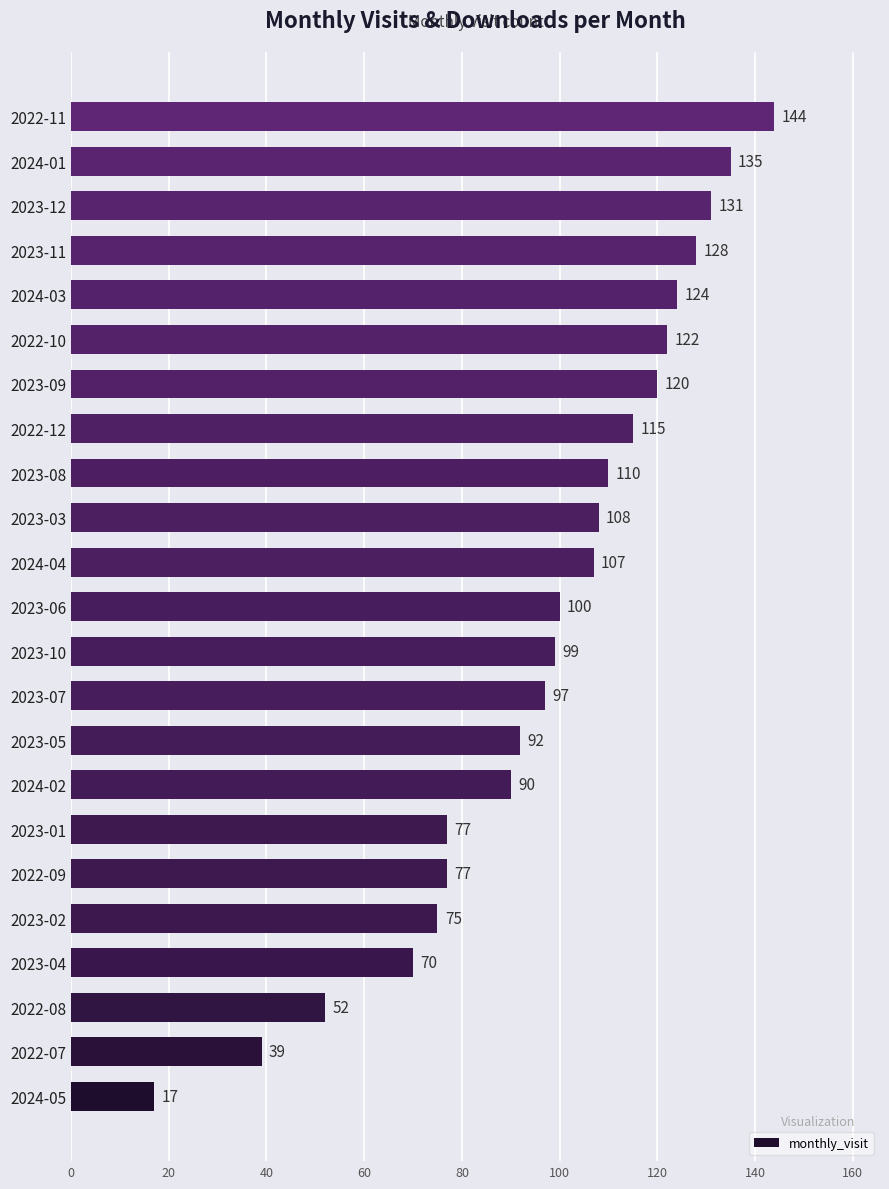

Which category has the highest value across all series?

2022-11